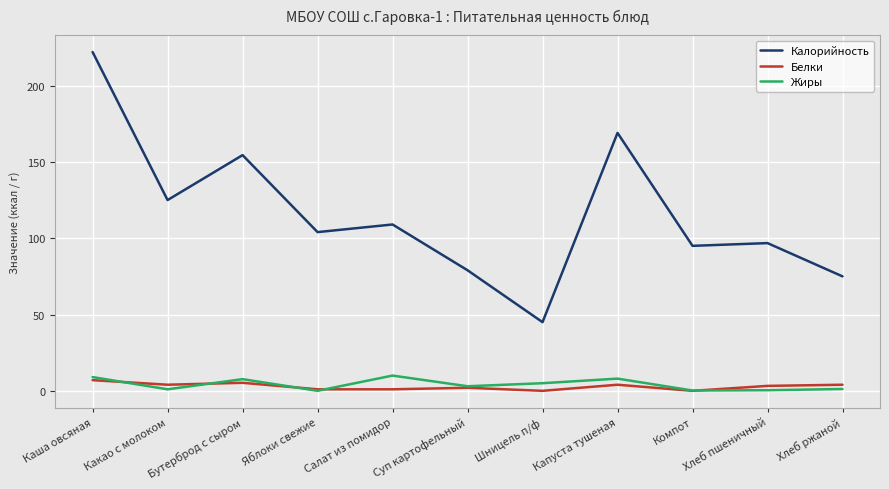

How many interior local valleys does the Жиры series have?

4